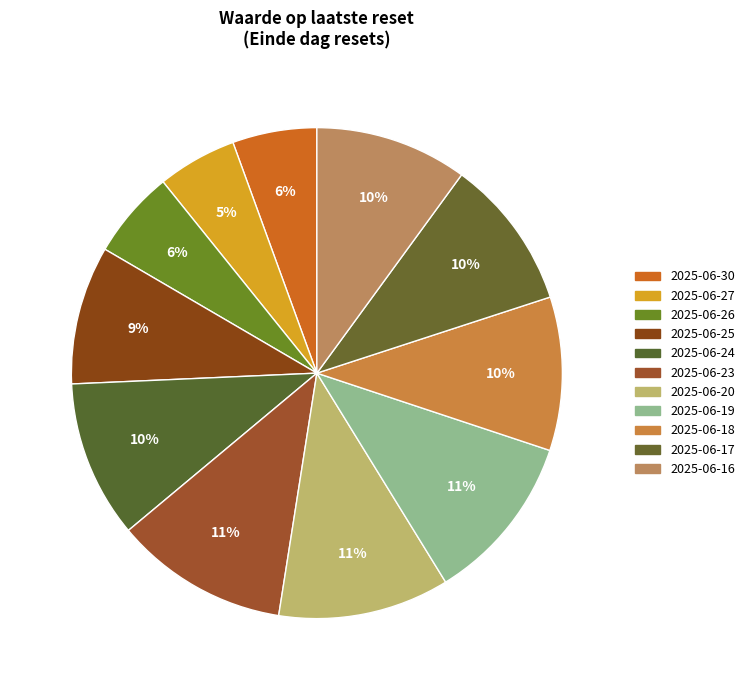

Which category has the smallest portion of the pie?

2025-06-27